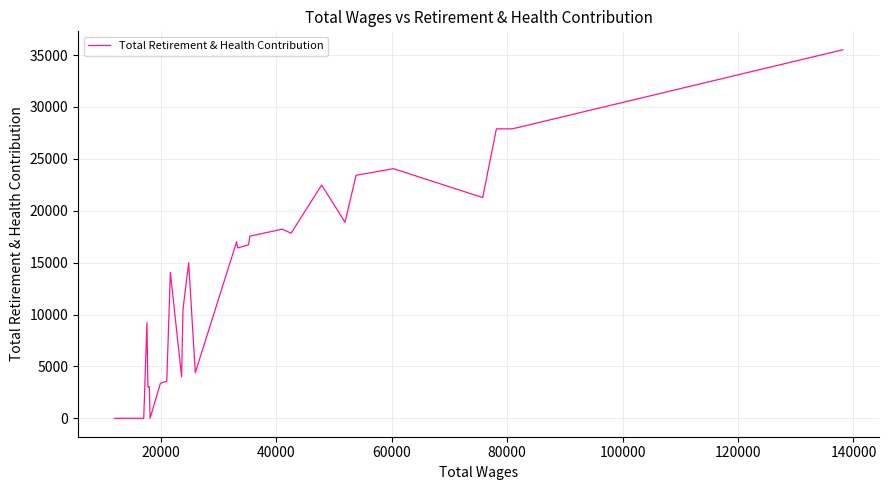

What is the greatest value displayed?

35509.5